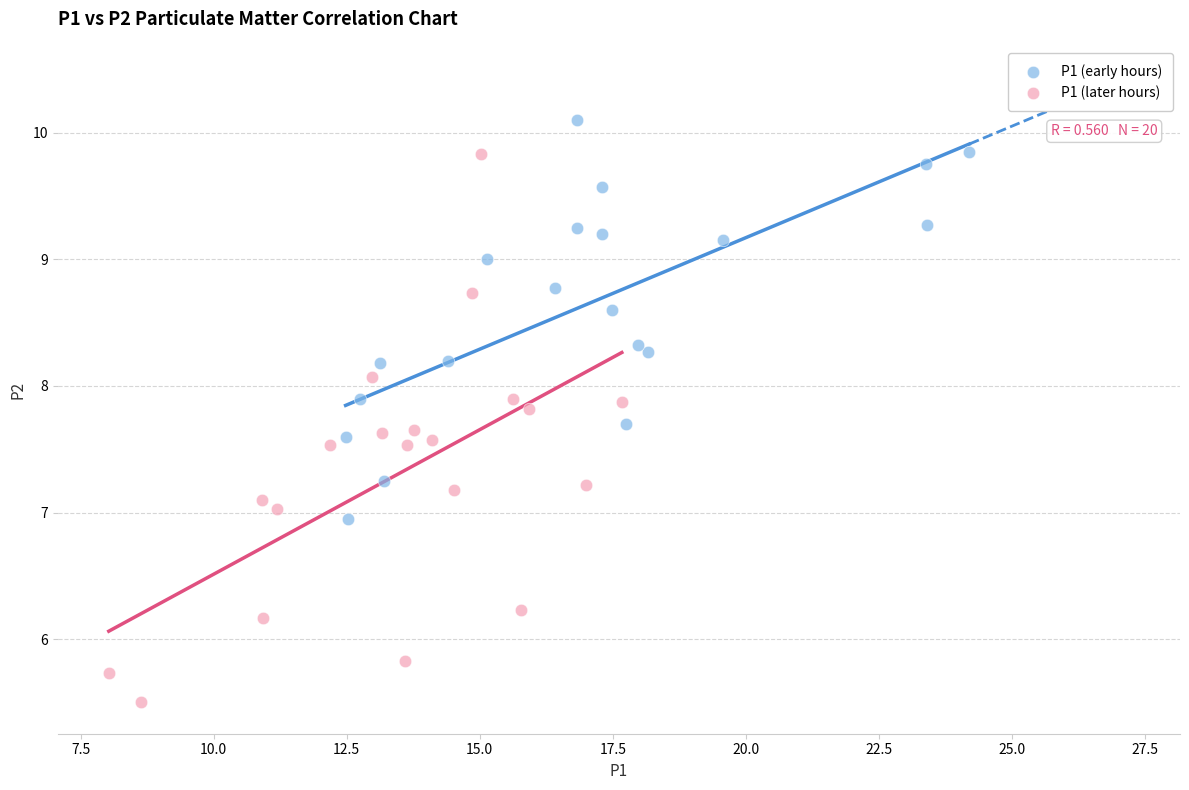

Which series has the widest spread of Y values?

P1 (later hours)